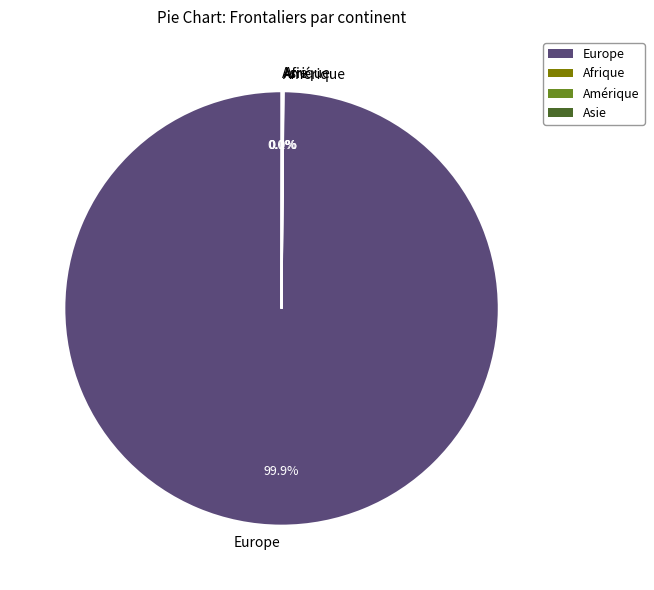

Does any single category account for the majority?

Yes